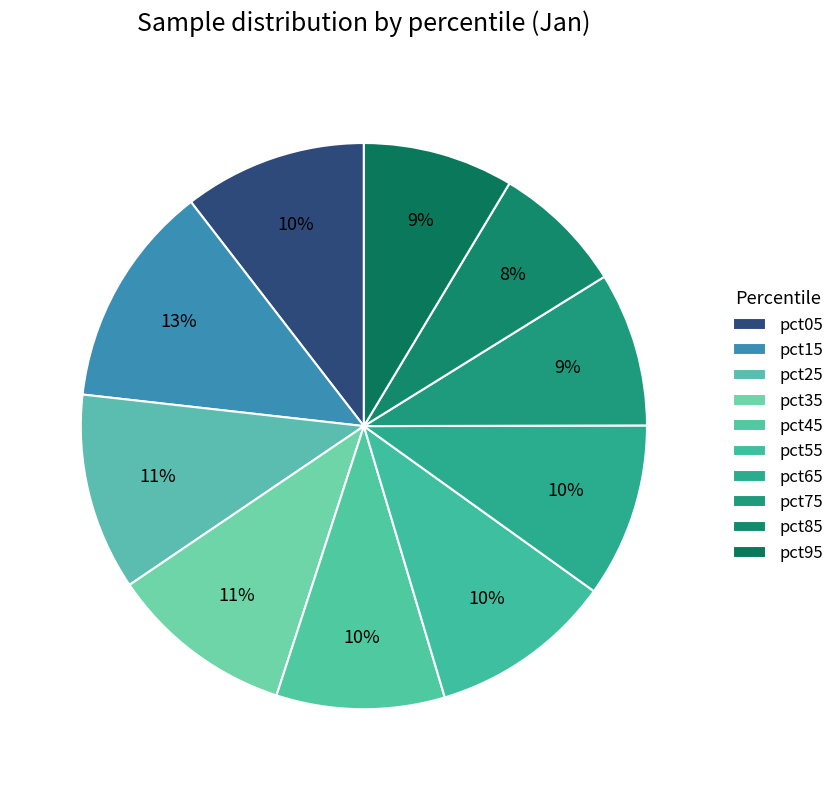

Do pct45 and pct95 together represent more than half of the pie?

No